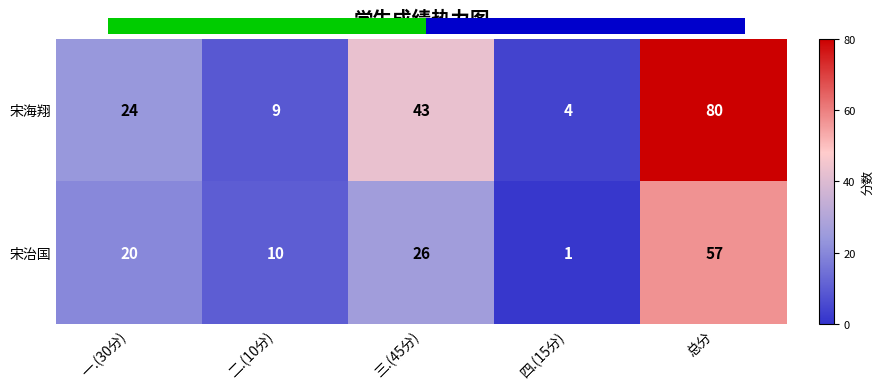

Reading right to left, transcribe all the data shown in this chart.

宋海翔: 总分=80	四.(15分)=4	三.(45分)=43	二.(10分)=9	一.(30分)=24
宋治国: 总分=57	四.(15分)=1	三.(45分)=26	二.(10分)=10	一.(30分)=20